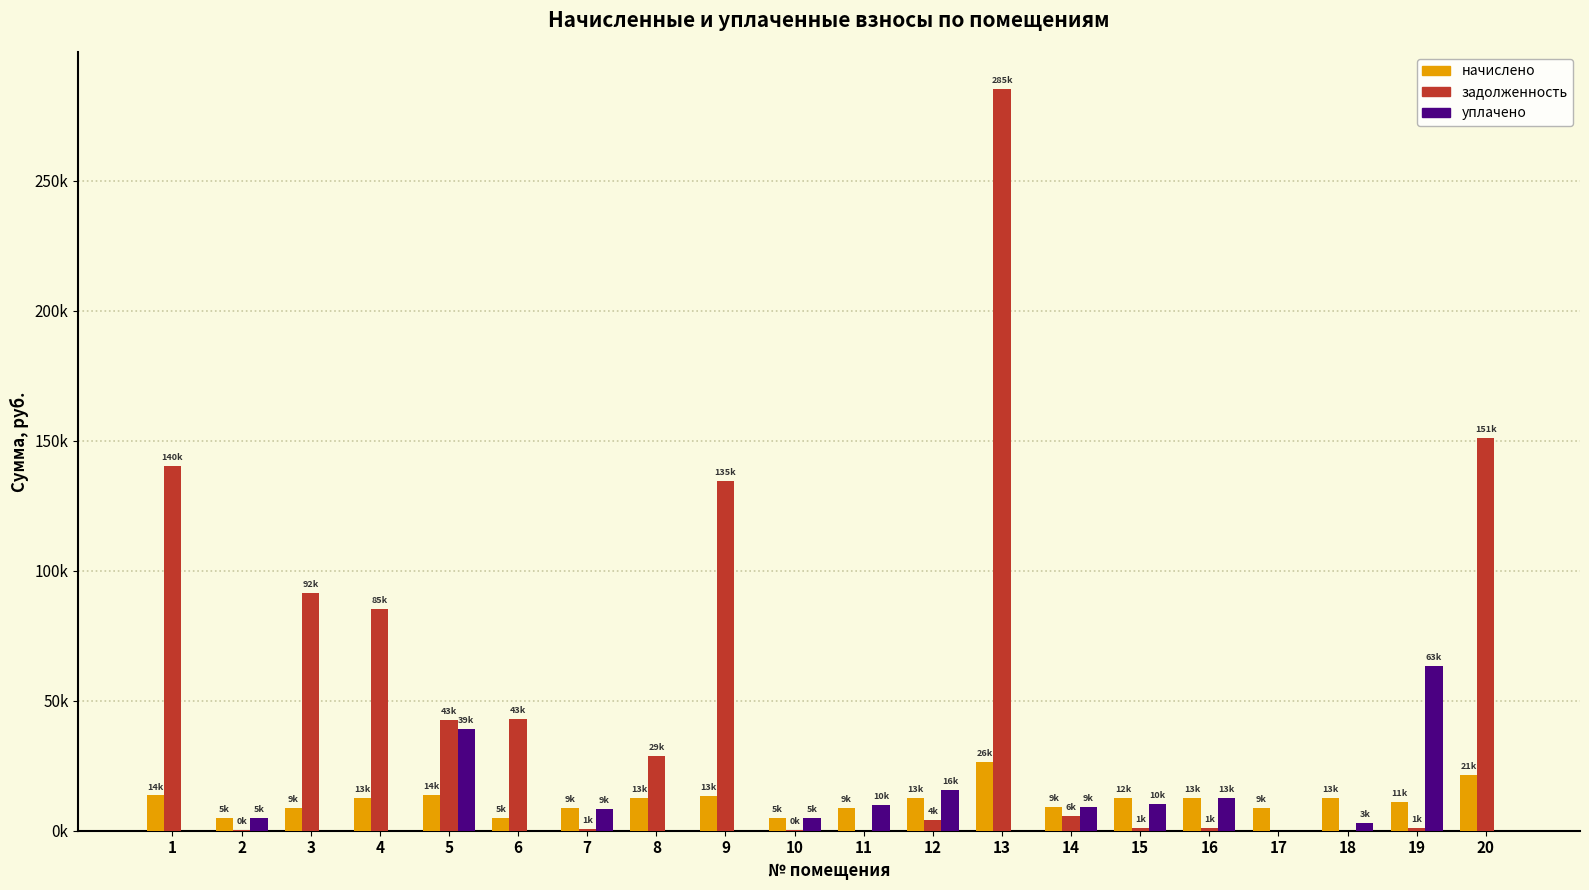

Is the value of уплачено at 20 greater than the value of задолженность at 12?

No